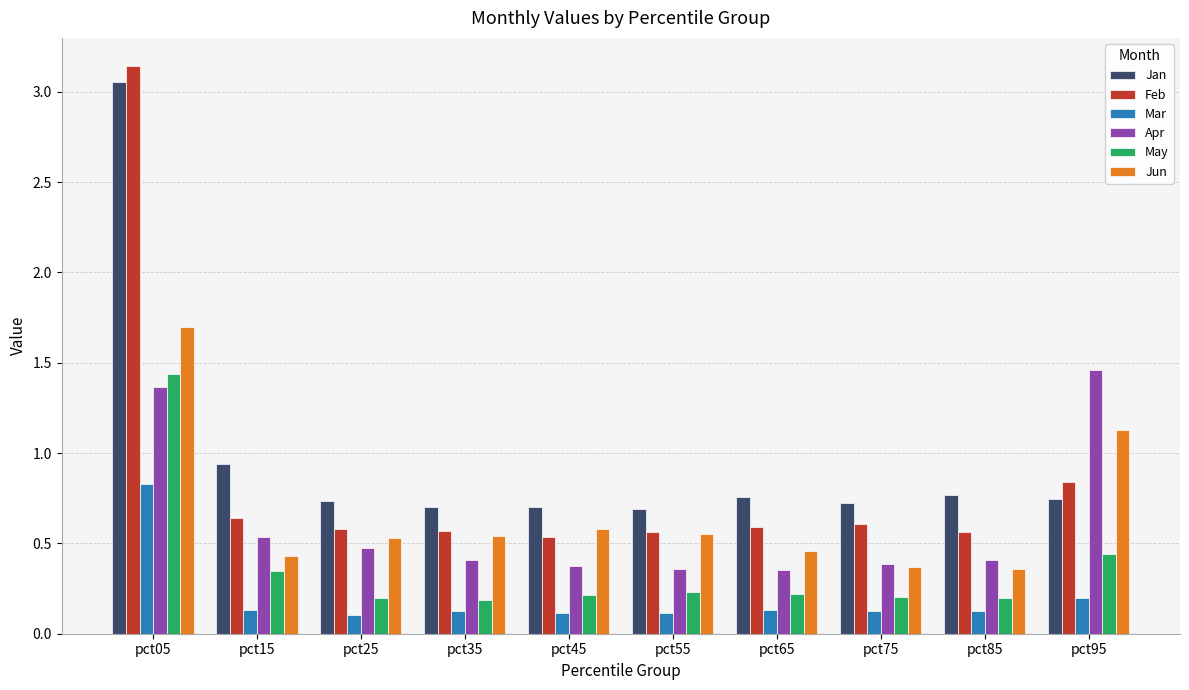

At which category is the sum across all series the highest?

pct05